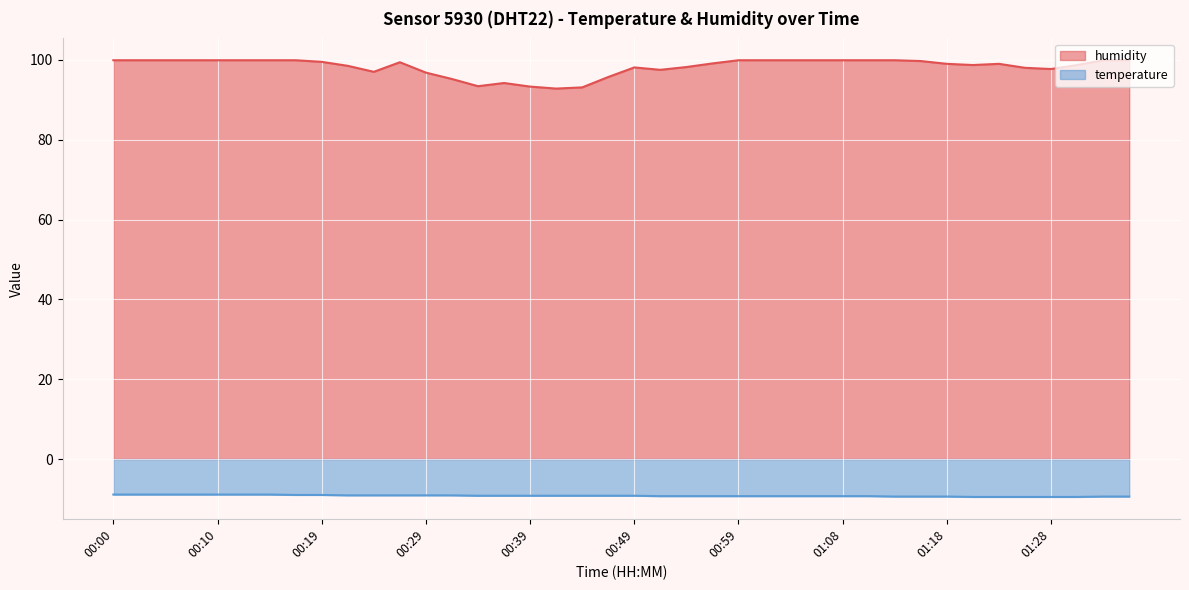

What are all the series names shown in the legend?

humidity, temperature